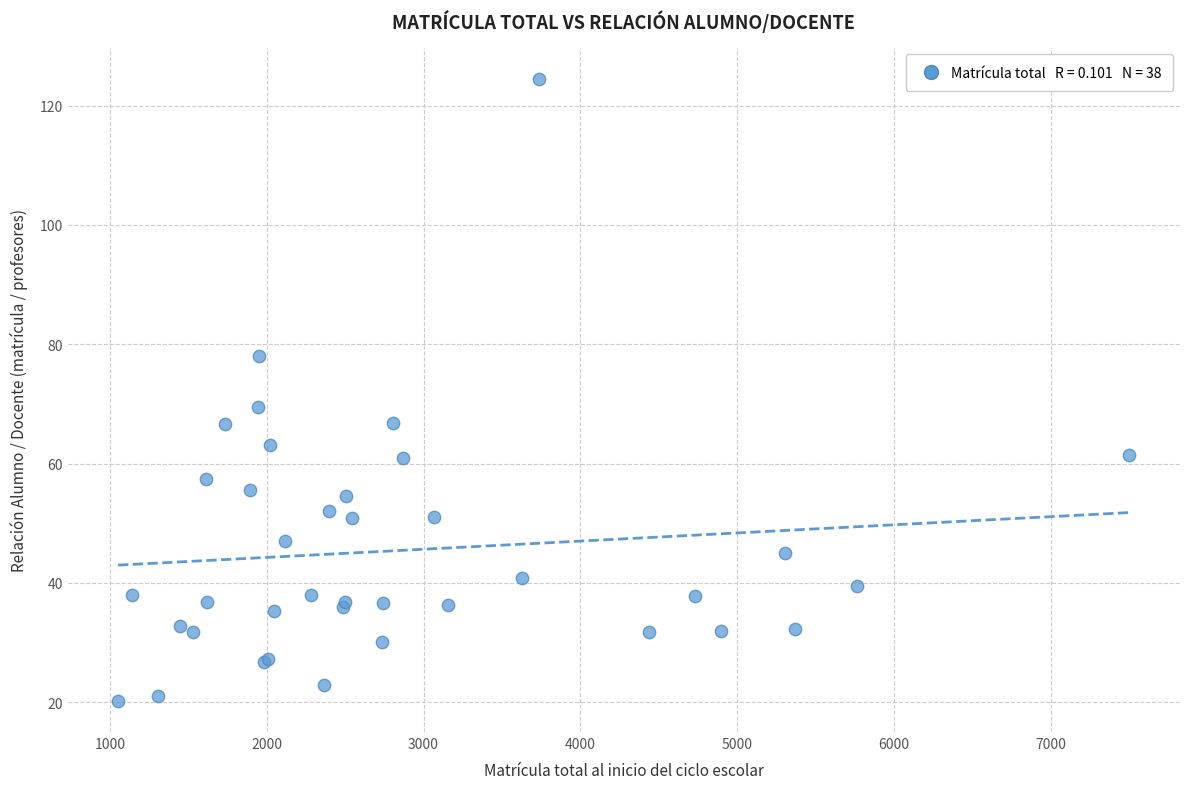

What Y value in the scatter plot is closest to 72?

69.5